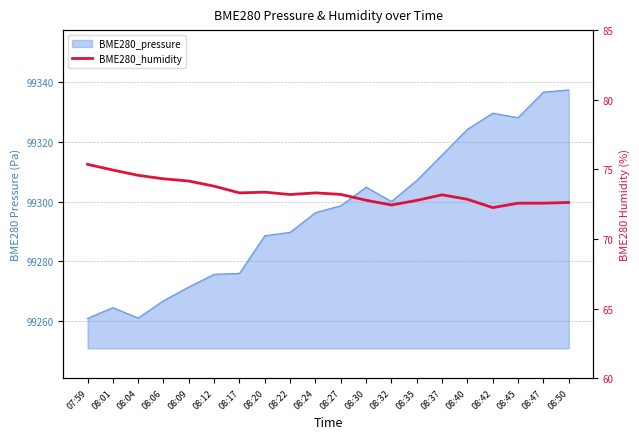

What is the label of the 17th point from the left?

08:42